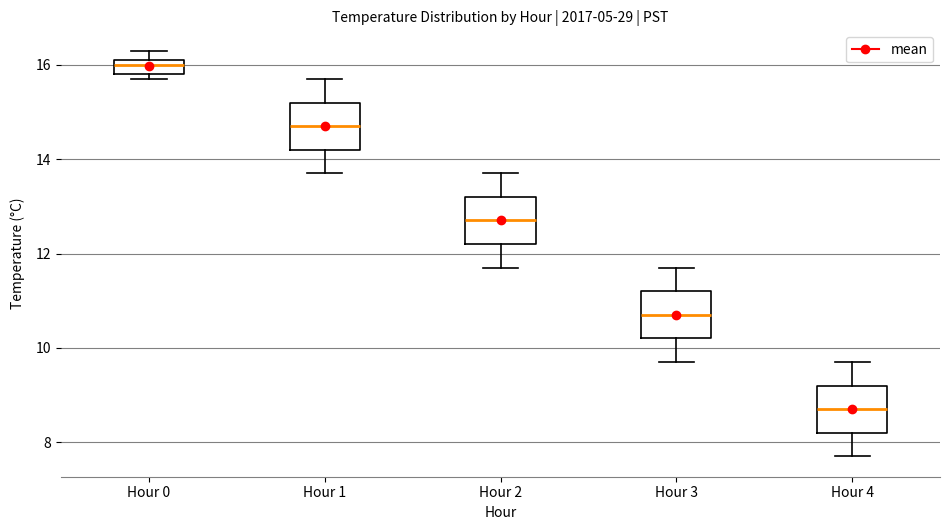

Reading left to right, transcribe this box plot: for each box, give where its median line is, the range the box spans, and where its two whiskers end, as read against the y-axis. The values are not printed on the chart, so give them approximately, as read against the axis.

Hour 0: median 16.0, box 15.8 to 16.2, whiskers 15.8 (just below the box's lower edge) to 16.4
Hour 1: median 14.8, box 14.2 to 15.2, whiskers 13.8 to 15.8
Hour 2: median 12.8, box 12.2 to 13.2, whiskers 11.8 to 13.8
Hour 3: median 10.8, box 10.2 to 11.2, whiskers 9.8 to 11.8
Hour 4: median 8.8, box 8.2 to 9.2, whiskers 7.8 to 9.8